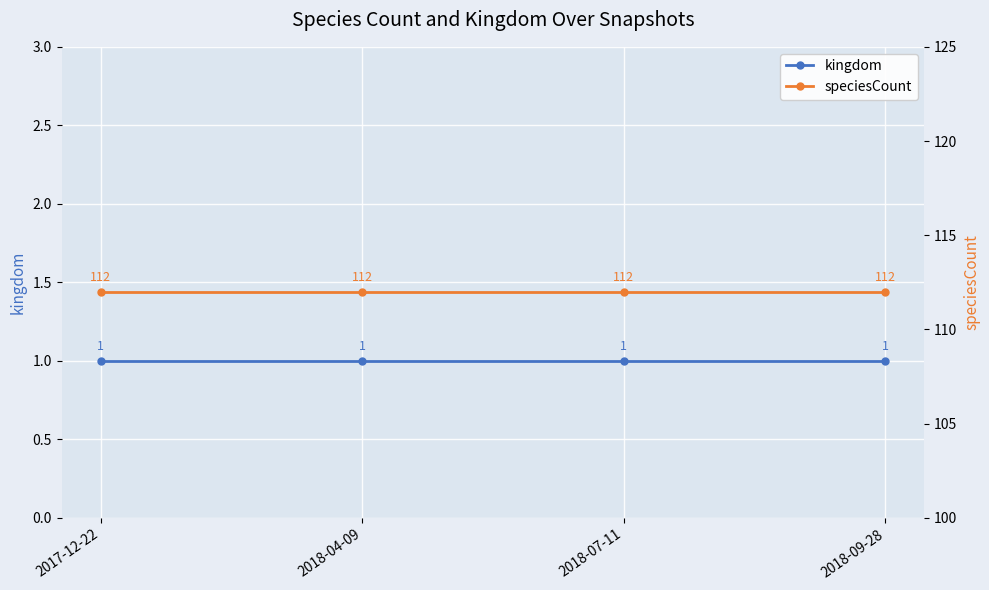

The speciesCount series shows 44 at 2018-07-11. True or false?

False